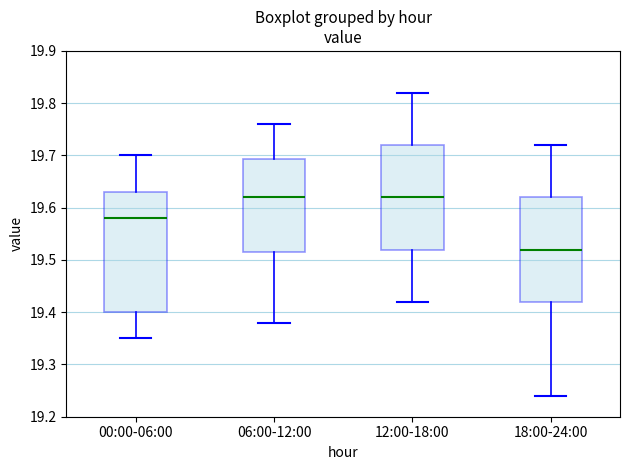

Reading left to right, read every box against the y-axis: the position of its median line, the range the box covers, and the ends of its whiskers. The values are not printed on the chart, so give them approximately, as read against the axis.

00:00-06:00: median 19.58, box 19.40 to 19.63, whiskers 19.35 to 19.70
06:00-12:00: median 19.62, box 19.52 to 19.69, whiskers 19.38 to 19.76
12:00-18:00: median 19.62, box 19.52 to 19.72, whiskers 19.42 to 19.82
18:00-24:00: median 19.52, box 19.42 to 19.62, whiskers 19.24 to 19.72